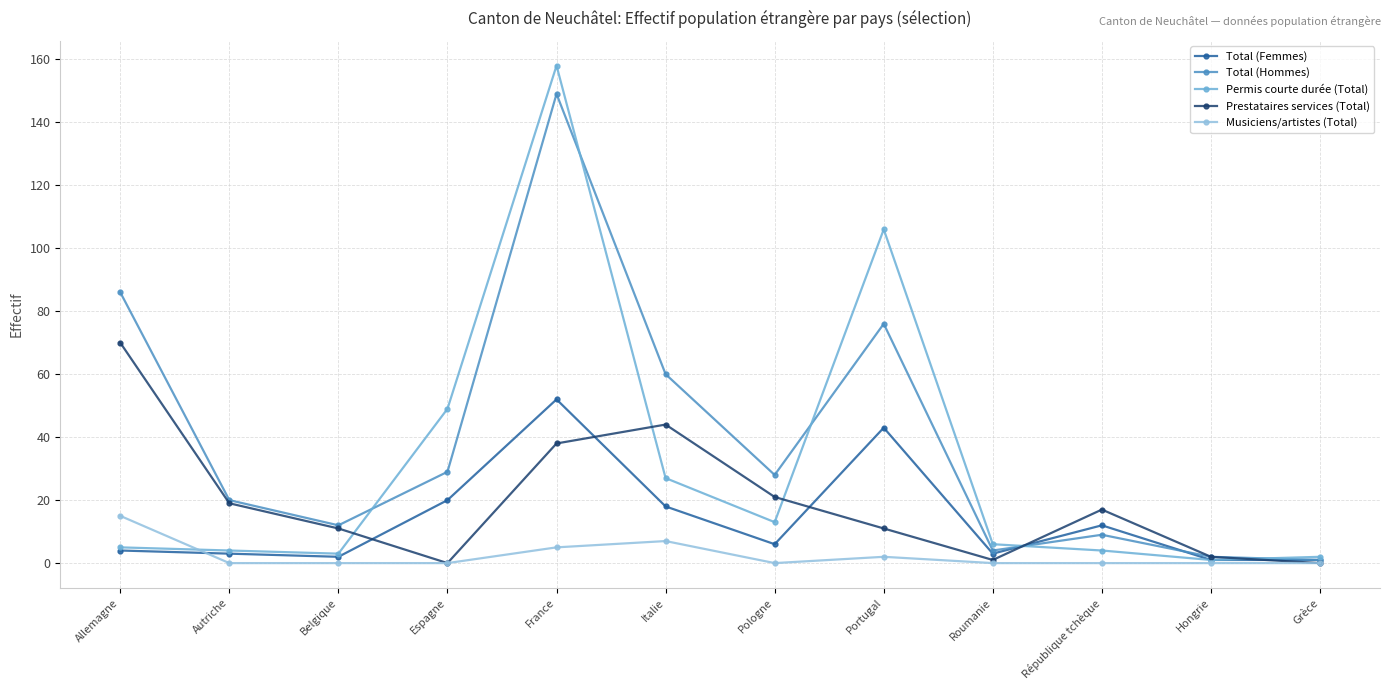

List the series in order of their overall mean, highest first.

Total (Hommes), Permis courte durée (Total), Prestataires services (Total), Total (Femmes), Musiciens/artistes (Total)